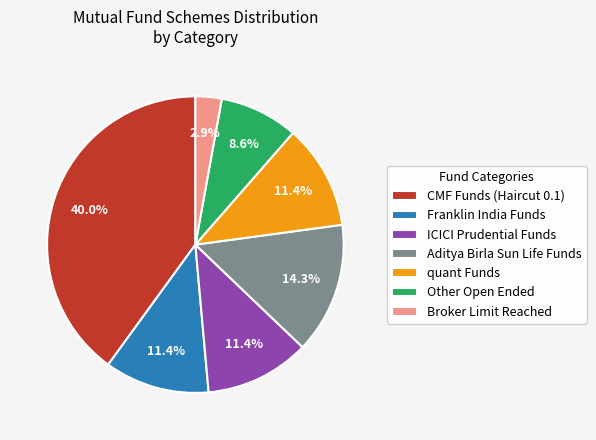

Which has a higher value, Other Open Ended or Broker Limit Reached?

Other Open Ended